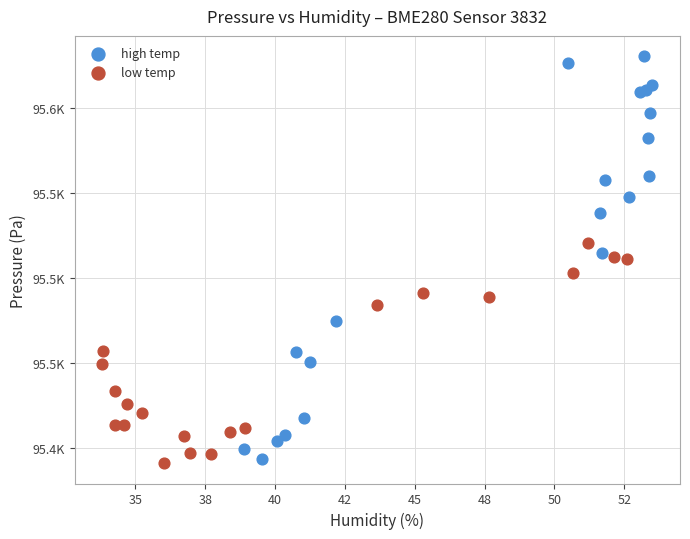

Which series reaches the maximum Y coordinate?

high temp